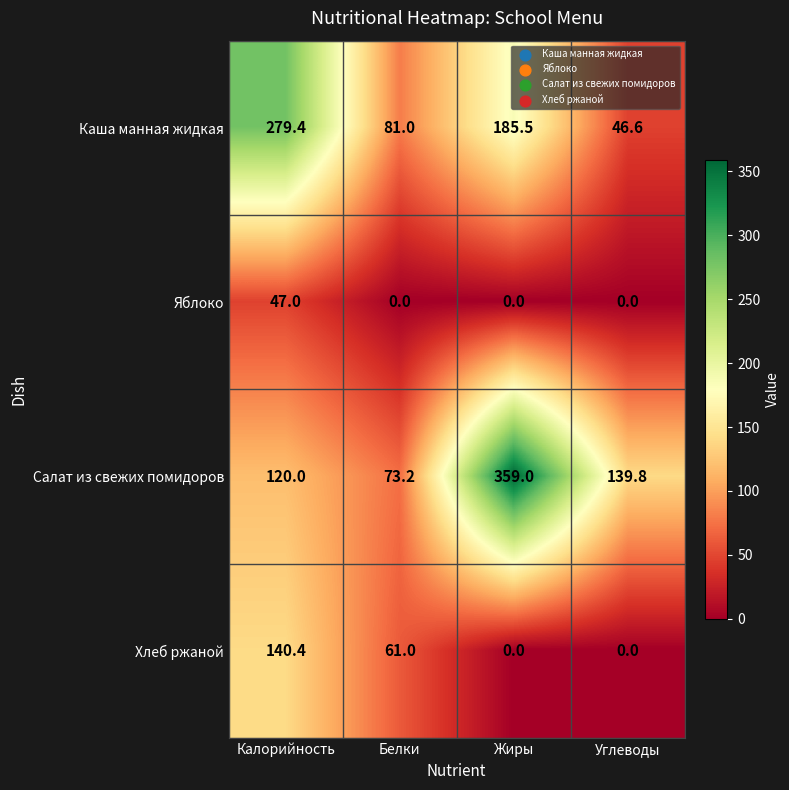

Between Жиры and Углеводы, which series saw the biggest shift?

Салат из свежих помидоров